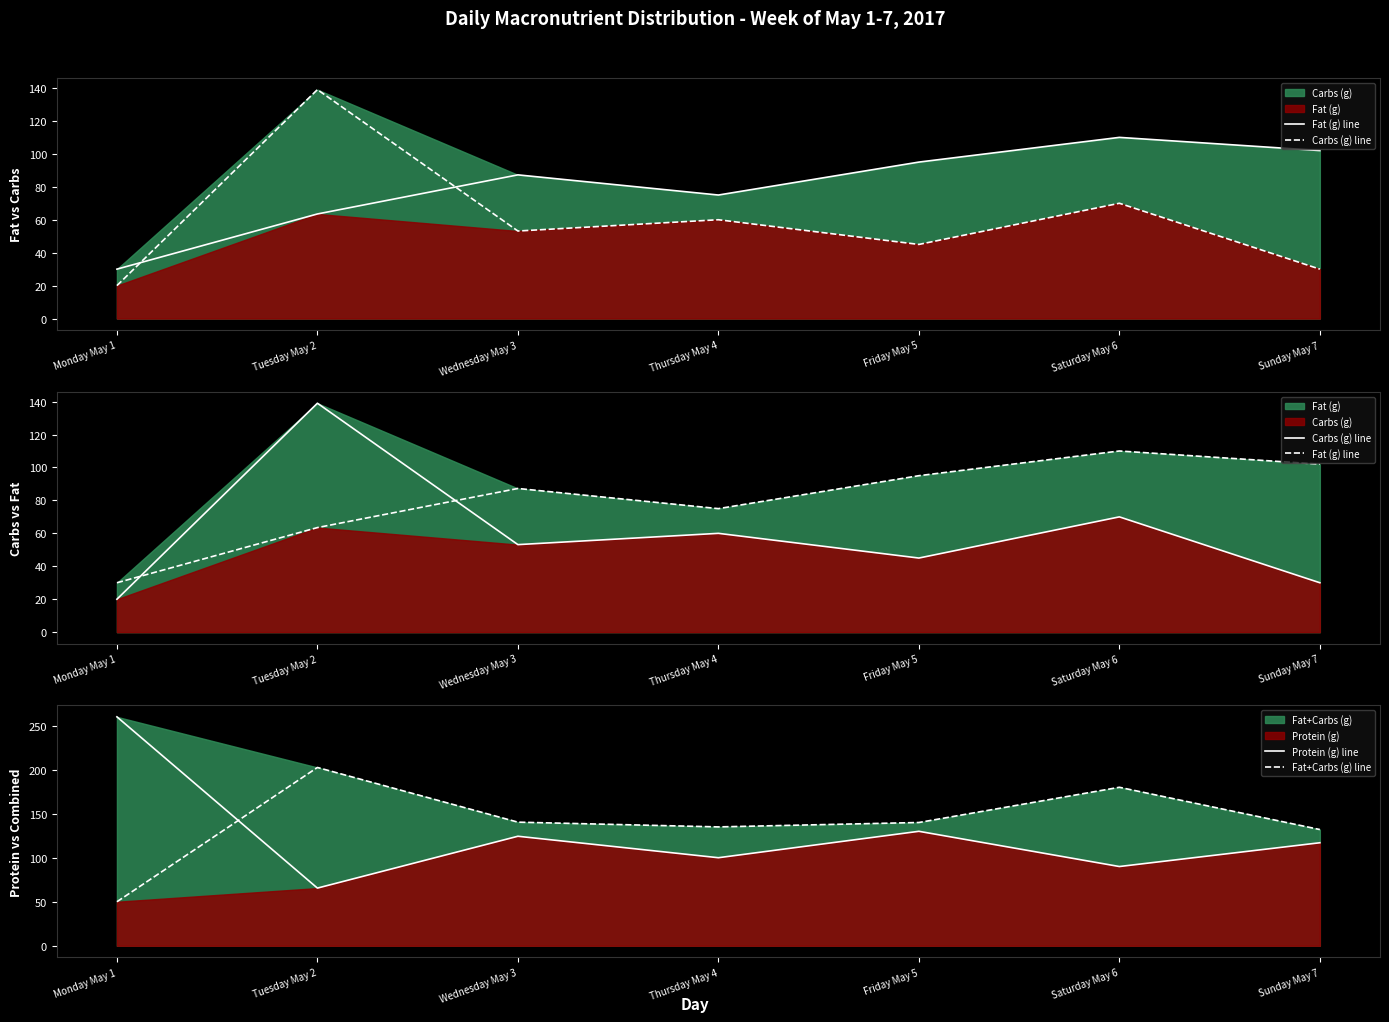

Count the number of categories in the chart.

7